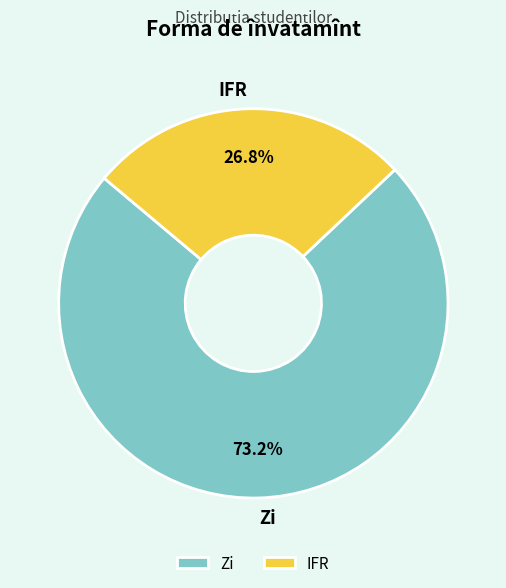

Count the number of slices in the pie.

2